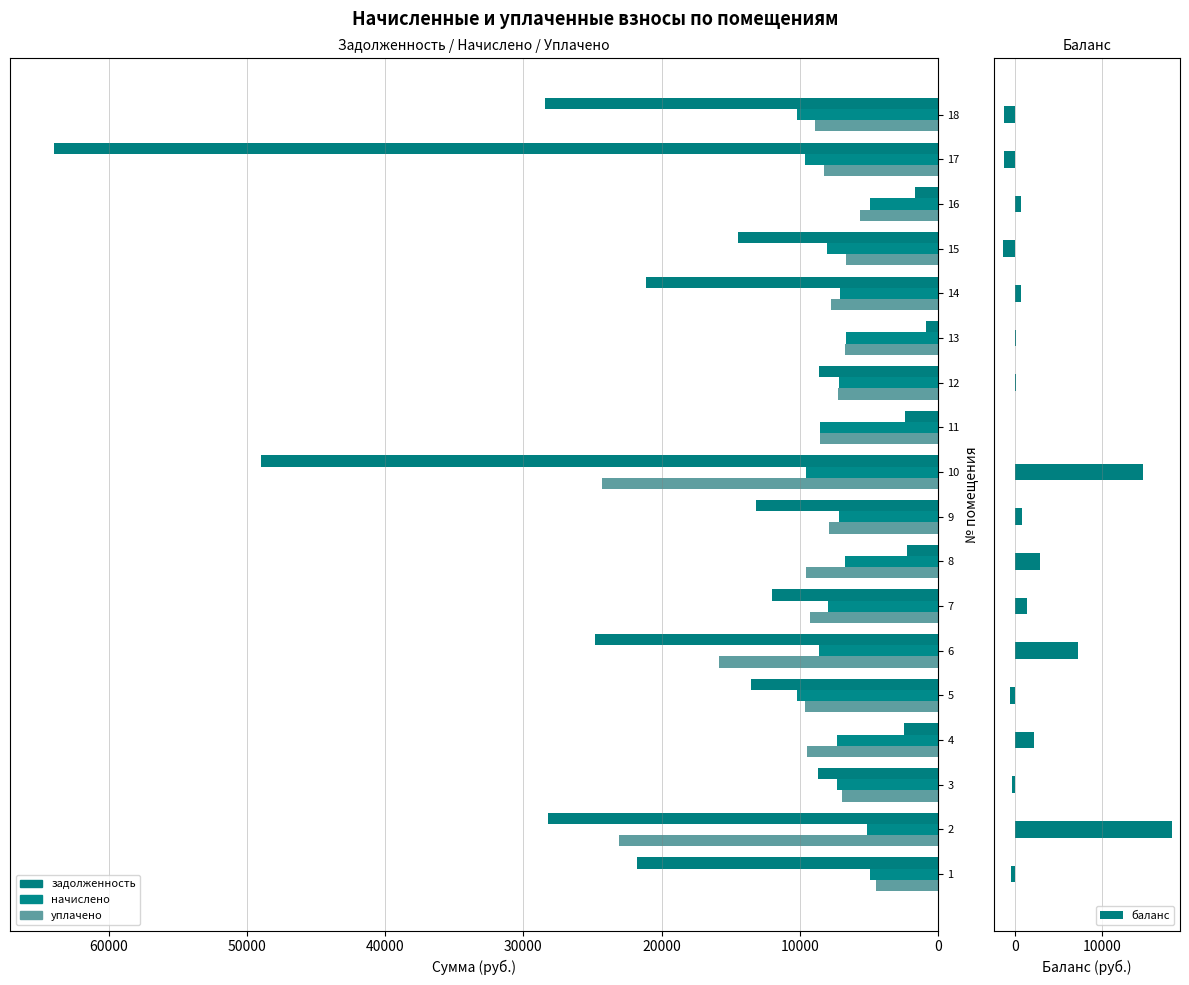

Is it true that уплачено equals 1979.3 at 8?

False